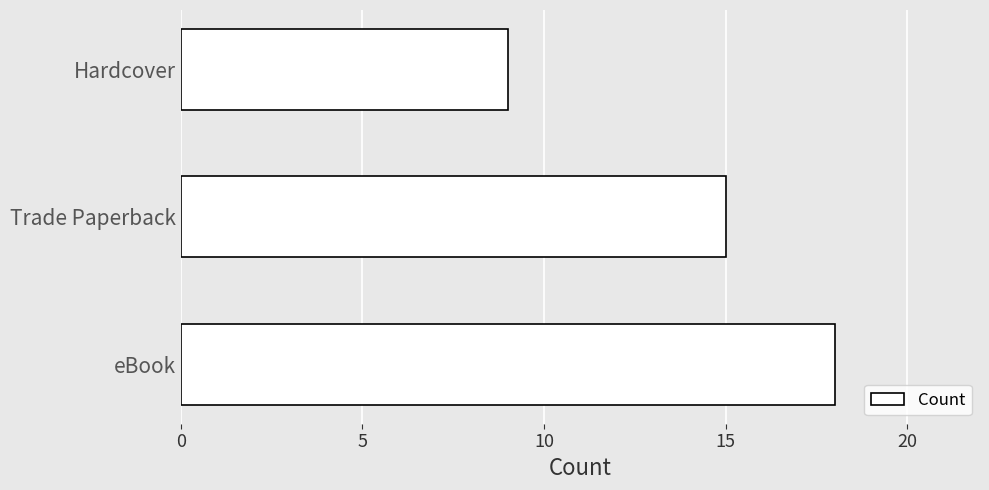

Reading bottom to top, list all the values displayed in this chart.

eBook=18	Trade Paperback=15	Hardcover=9